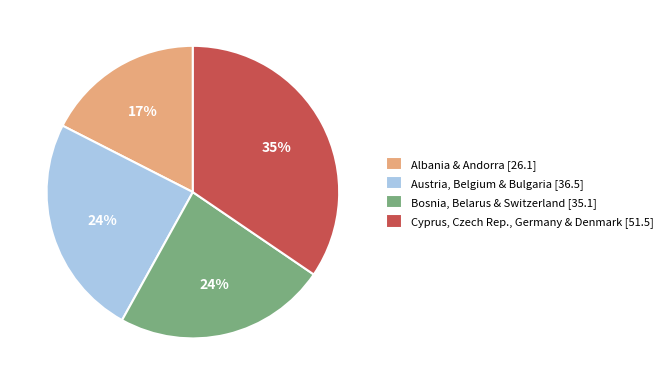

Which slice is the largest?

Cyprus, Czech Rep., Germany & Denmark [51.5]